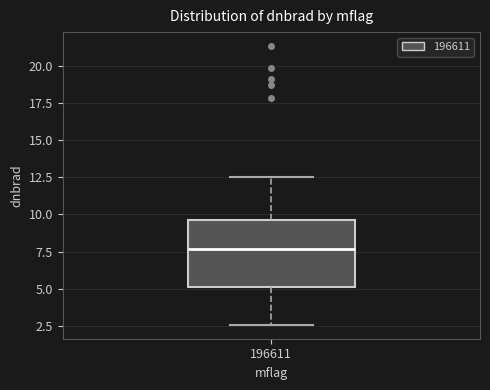

Where does the lower whisker of the box at x = 196611 end on the y-axis? The values are not printed on the chart, so give them approximately, as read against the axis.

2.5